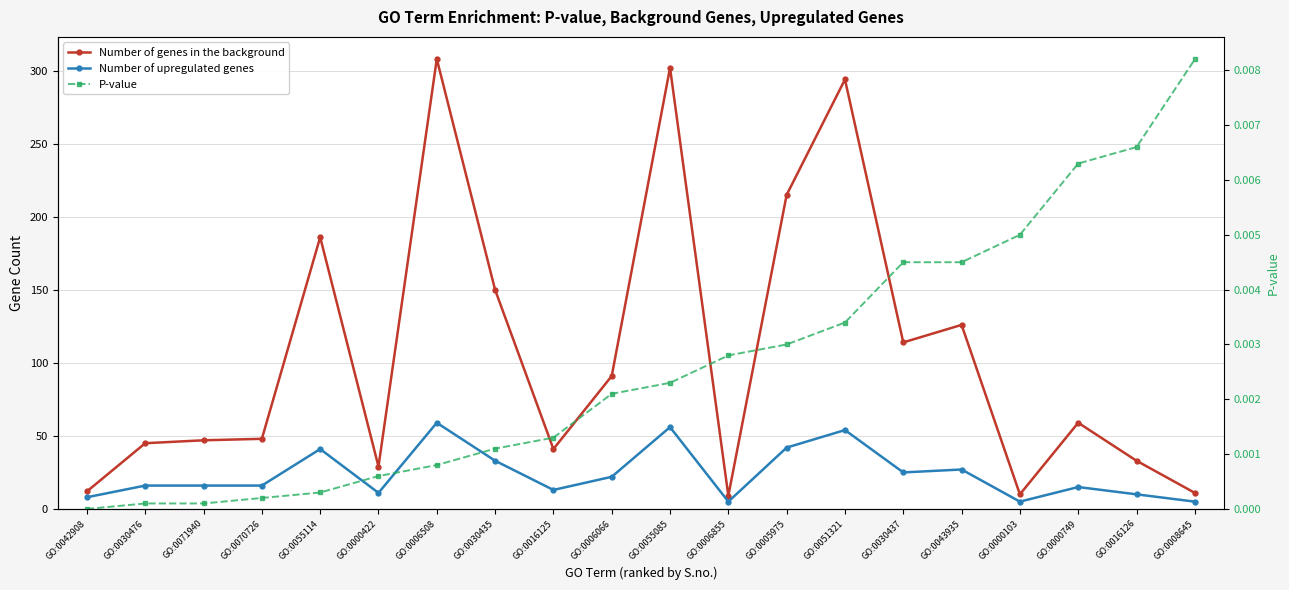

Where is the first local minimum for Number of genes in the background?

GO:0000422